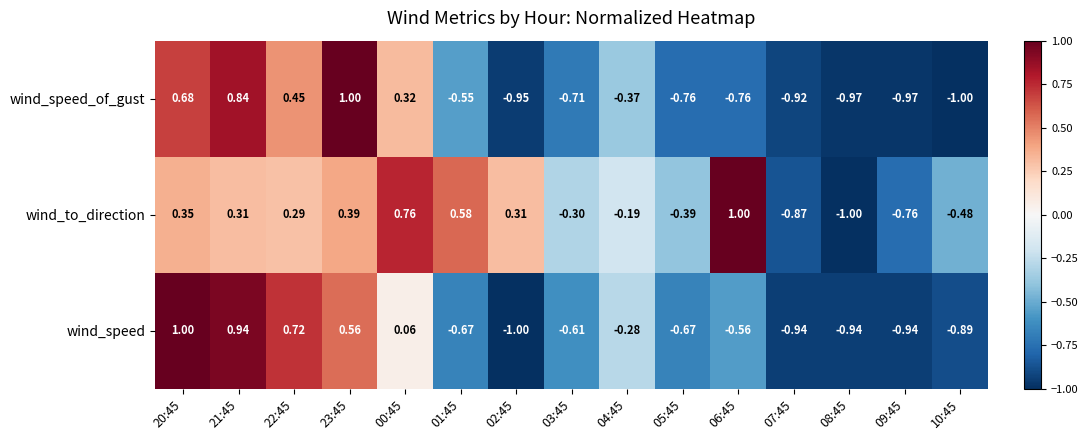

At how many categories does at least one series exceed 0?

8